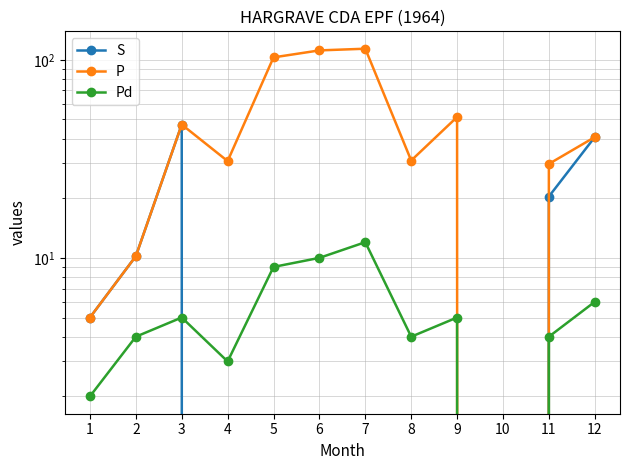

At which category is the sum across all series the highest?

7